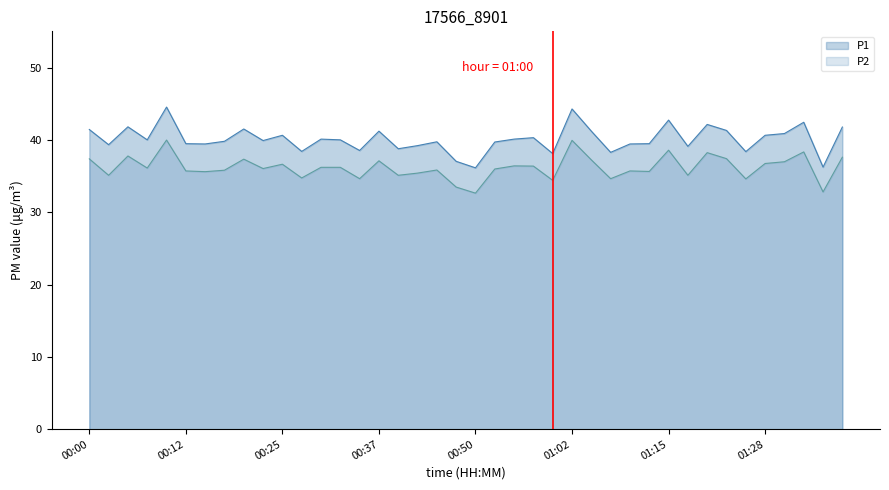

Between 01:13 and 01:35, which series saw the biggest shift?

P1